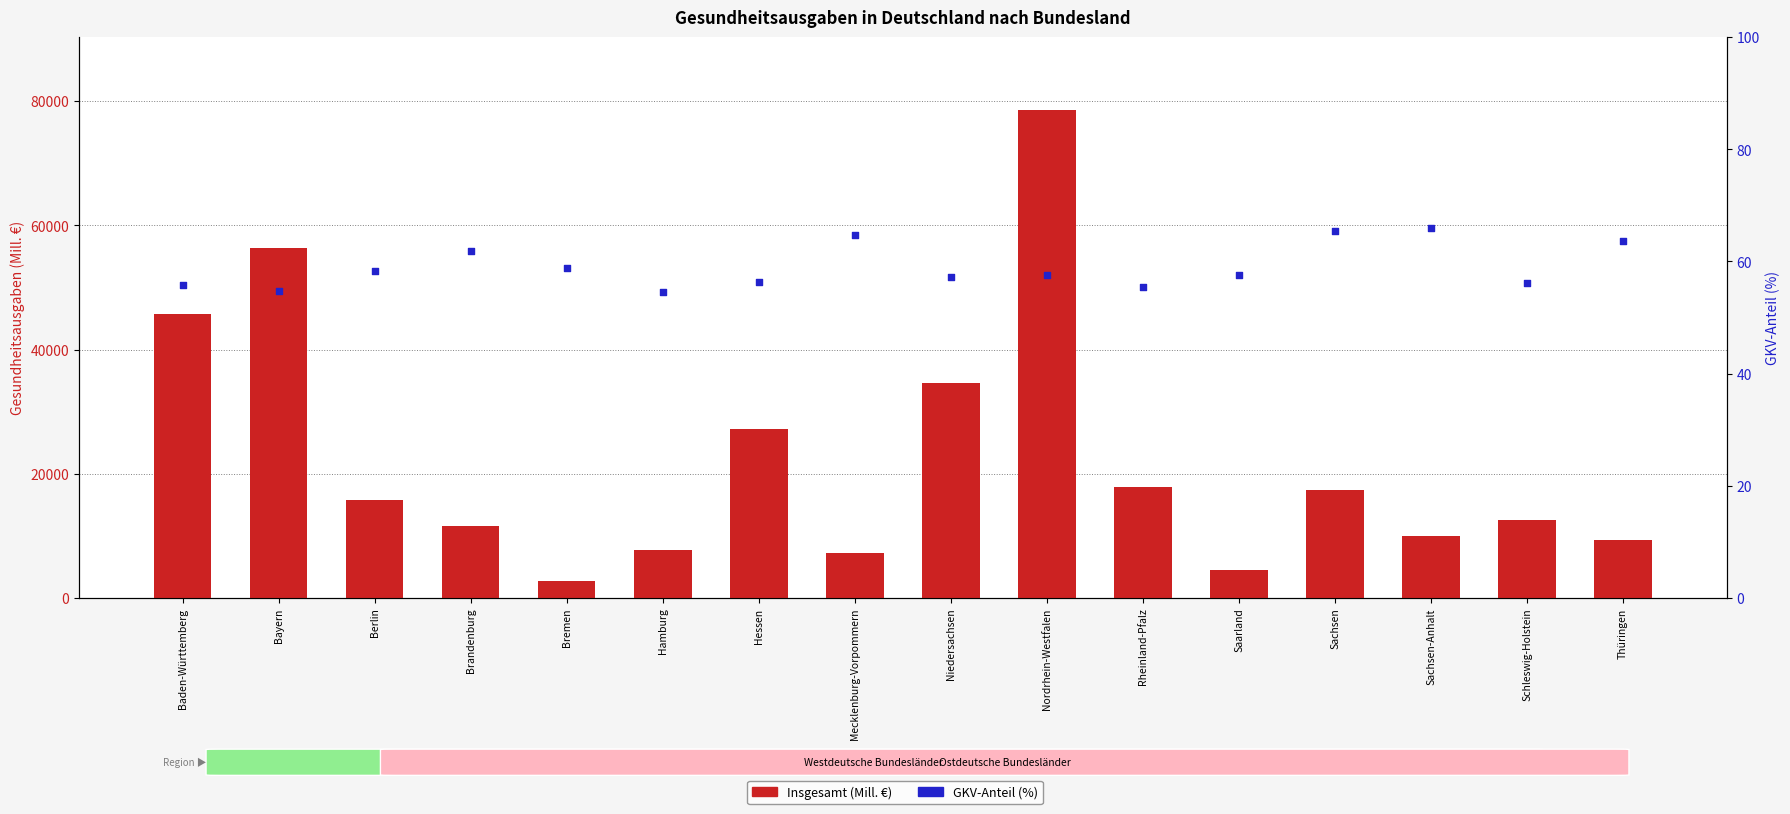

At which category is the sum across all series the highest?

Nordrhein-Westfalen